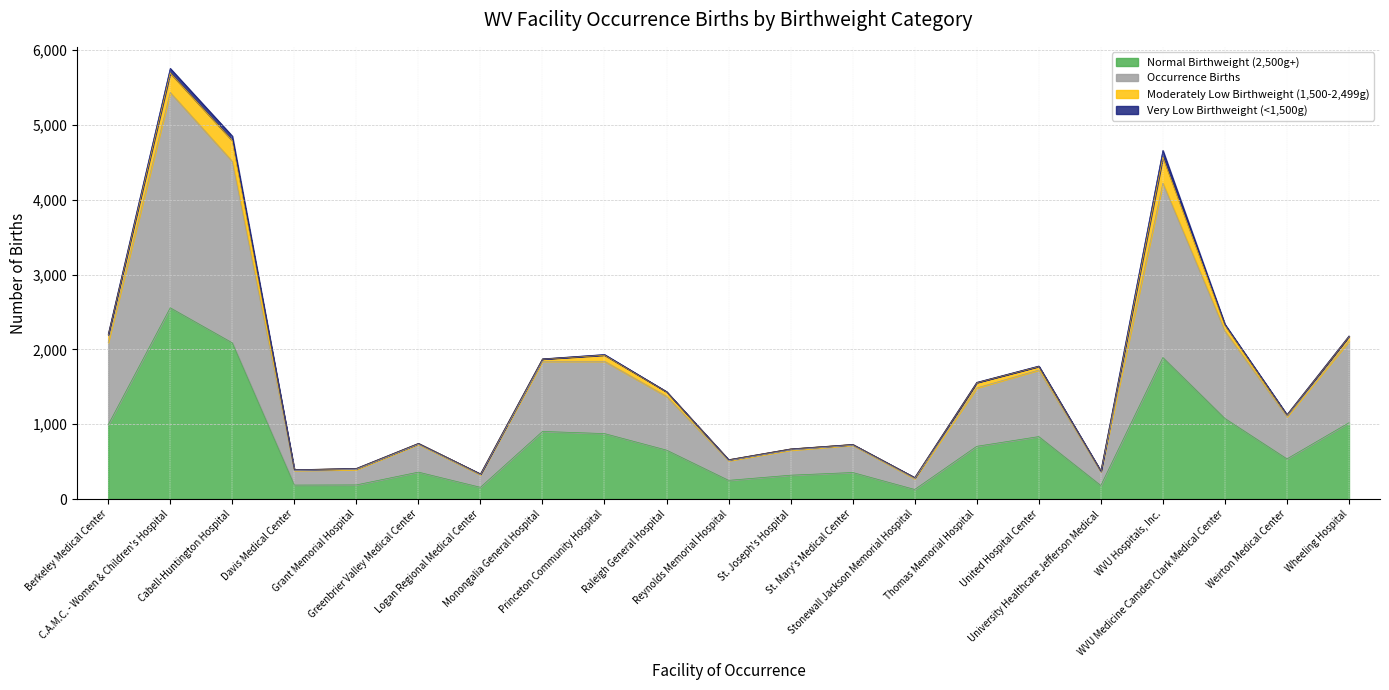

The Normal Birthweight (2,500g+) series shows 835 at United Hospital Center. True or false?

True